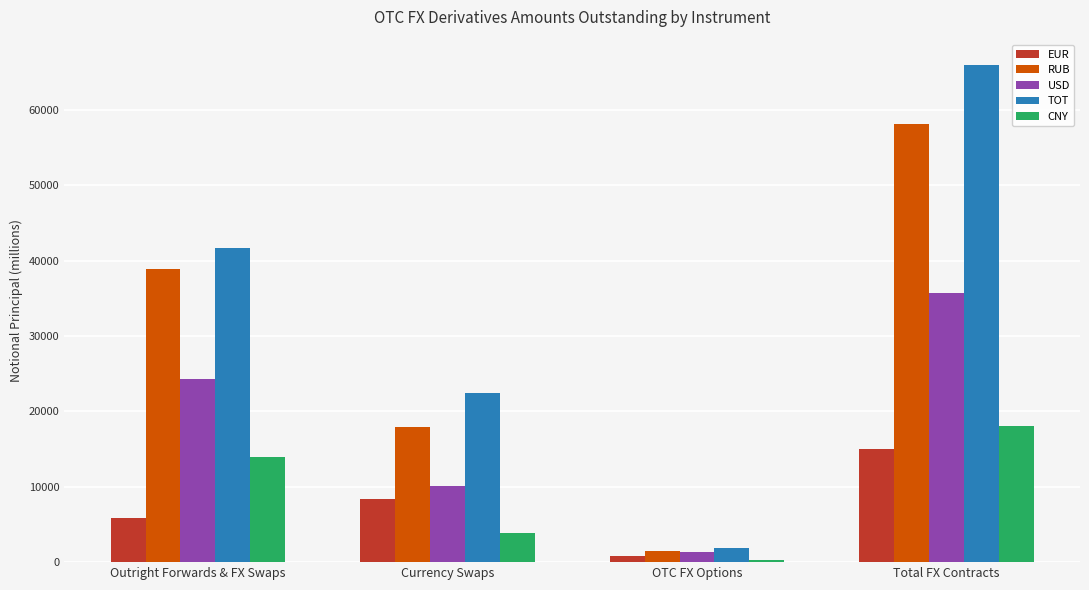

Which category has the lowest value in the RUB series?

OTC FX Options